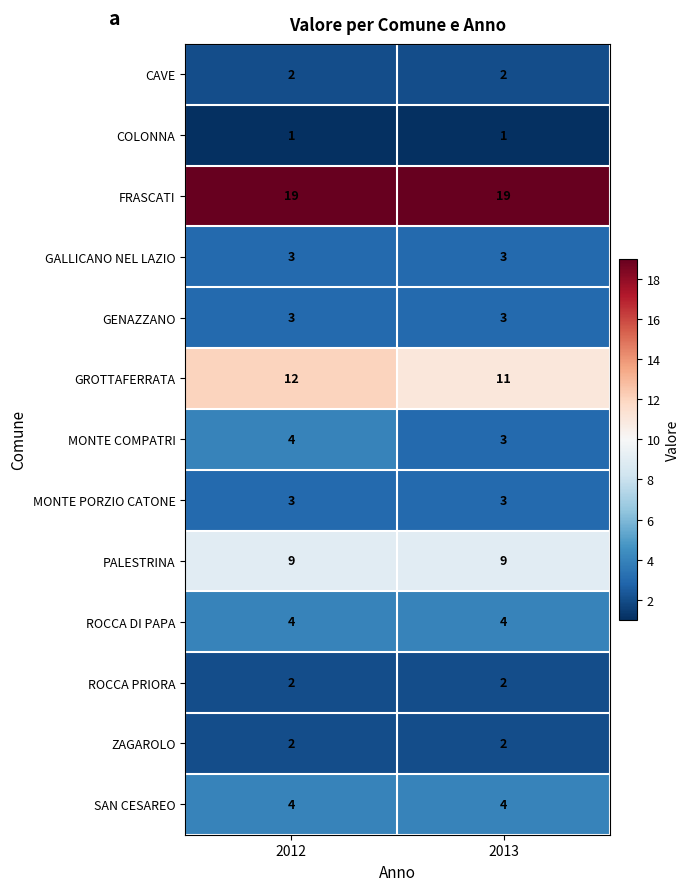

What is the sum of the GALLICANO NEL LAZIO values at 2013 and 2012?

6